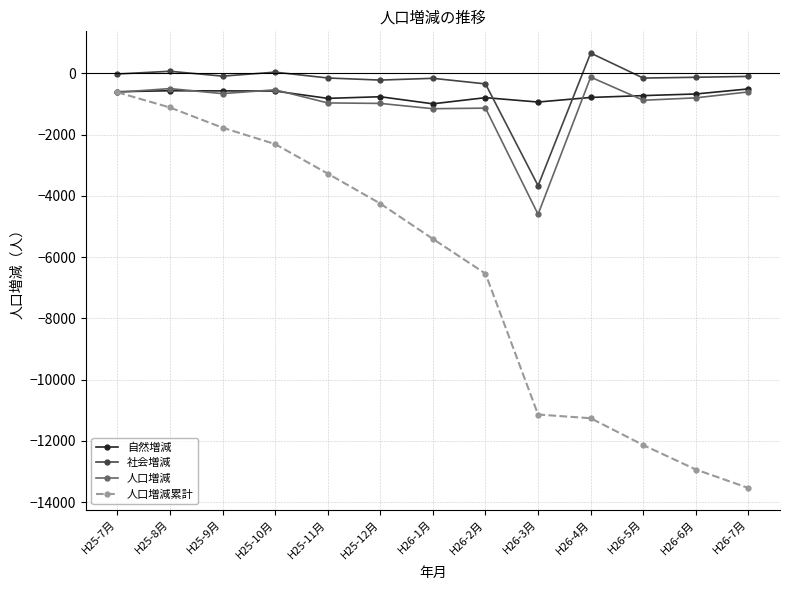

Which series has the largest range (max minus min)?

人口増減累計